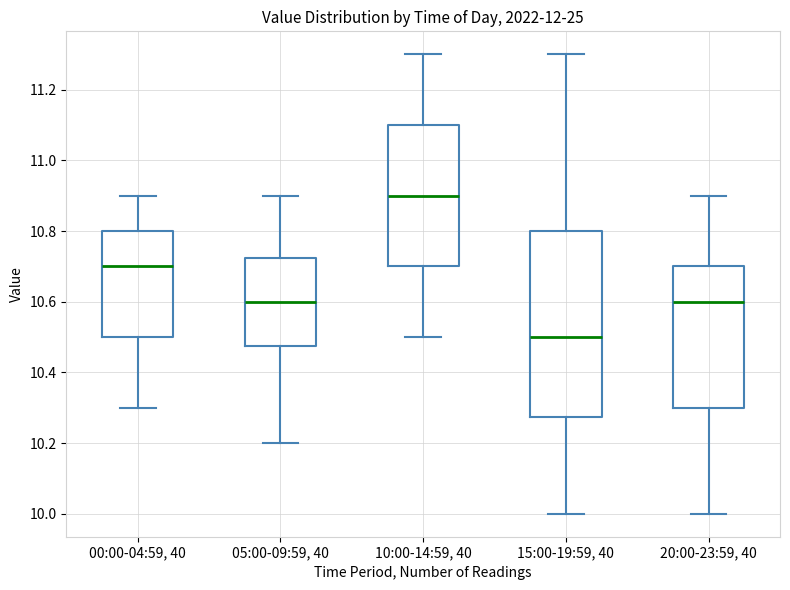

Where does the median line of the box for 05:00-09:59, 40 sit on the y-axis? The values are not printed on the chart, so give them approximately, as read against the axis.

10.60